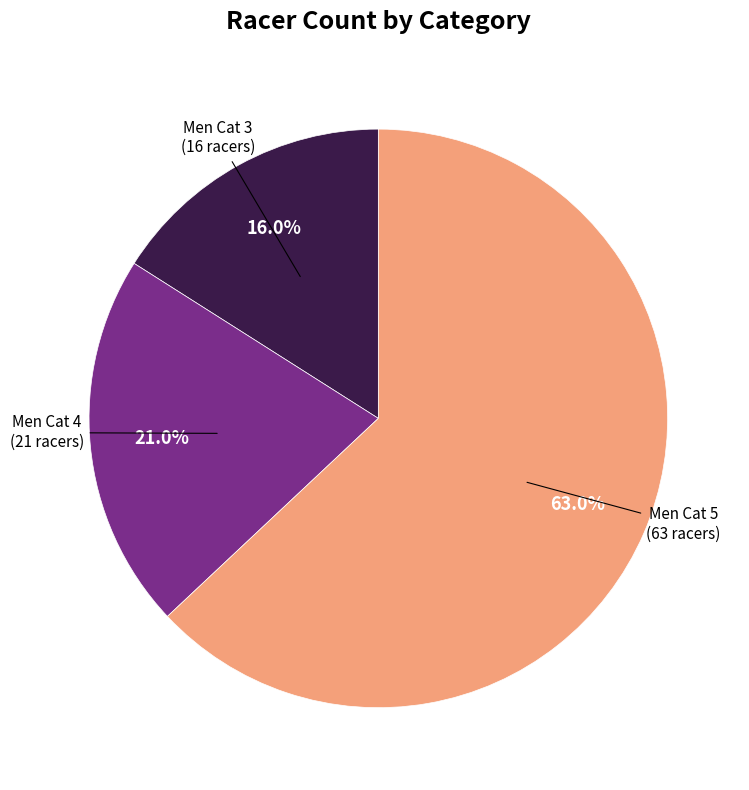

Rank the categories by value from highest to lowest.

Men Cat 5 (63 racers), Men Cat 4 (21 racers), Men Cat 3 (16 racers)